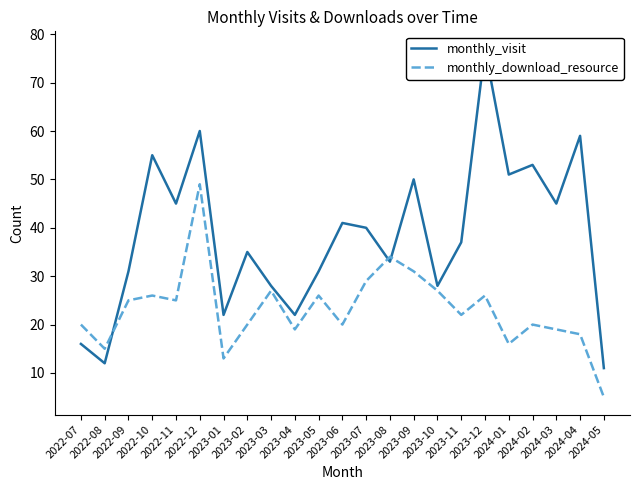

Which series has the largest total across all categories?

monthly_visit